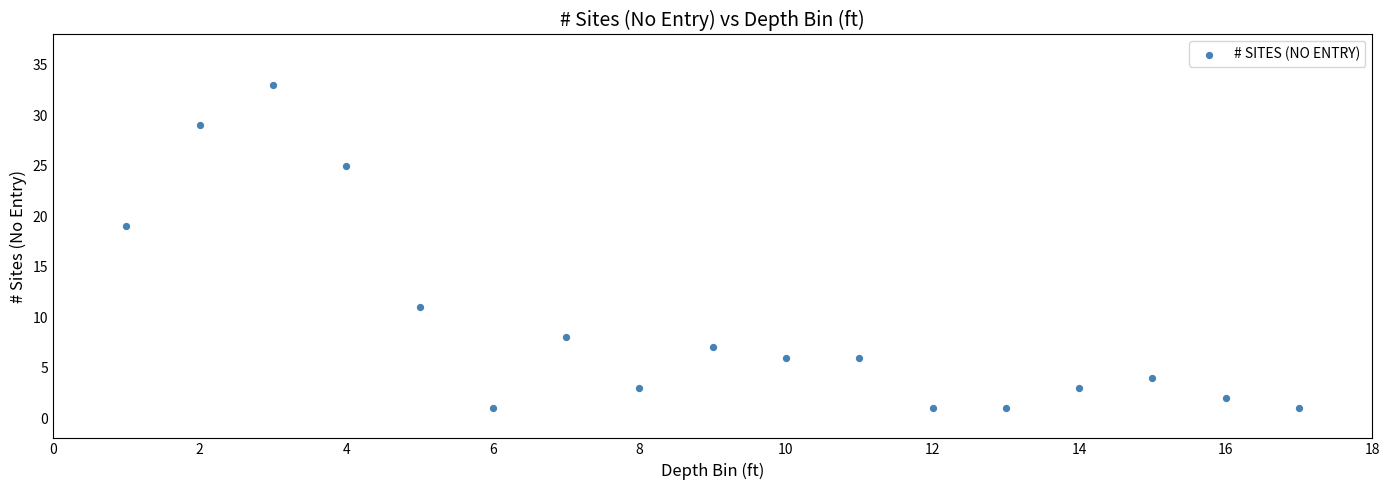

What Y value in the scatter plot is closest to 17?

19